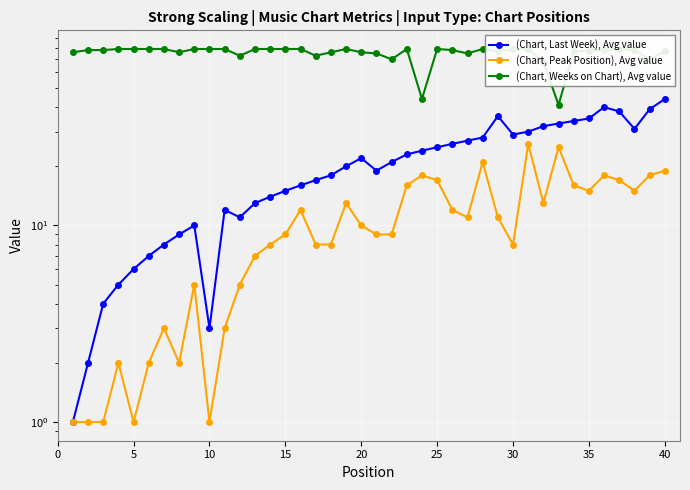

At how many categories does at least one series exceed 67?

38